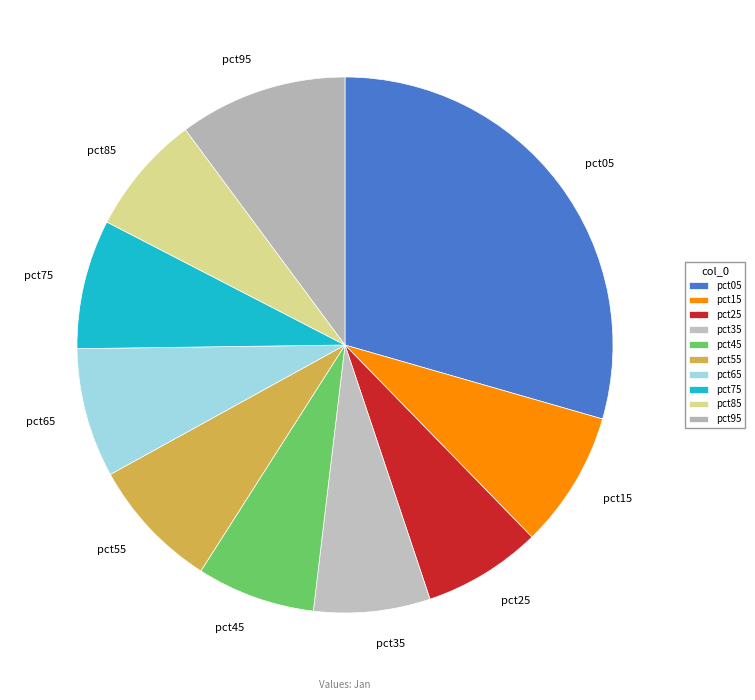

Is it true that pct85 is 1% of the pie?

False